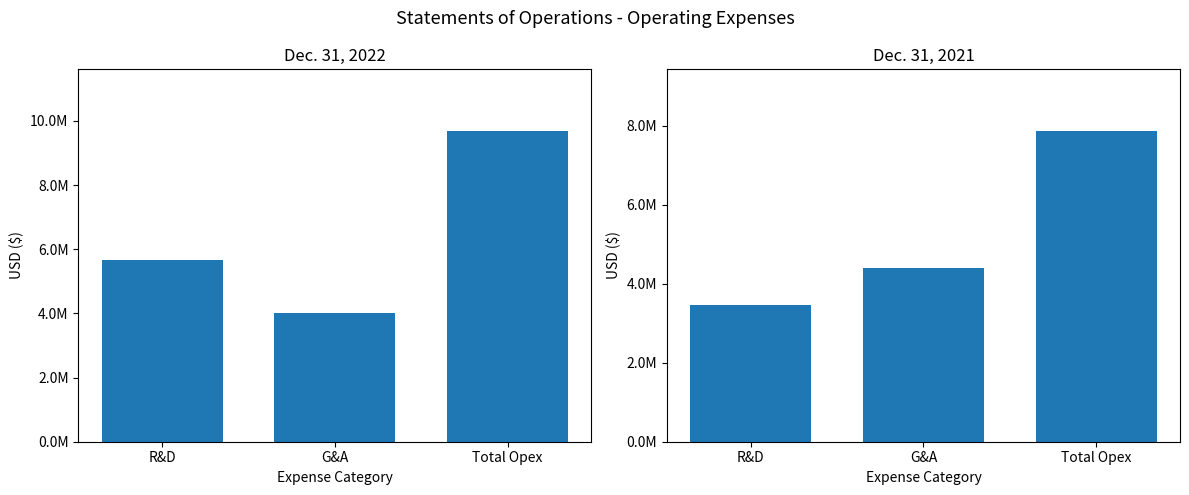

Rank the categories by Dec. 31, 2021 value from lowest to highest.

R&D, G&A, Total Opex